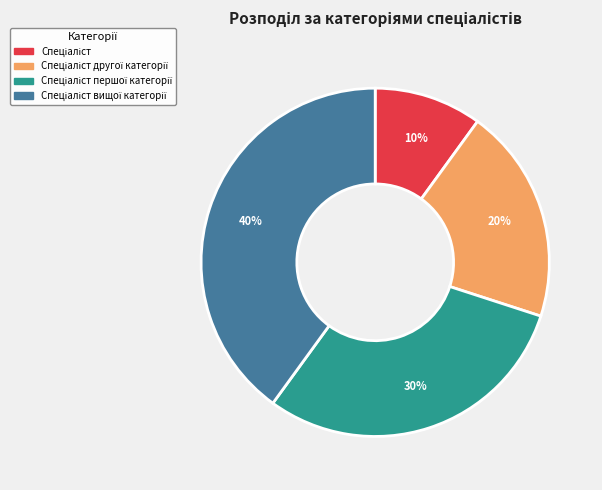

Is there any slice that represents more than half of the pie?

No